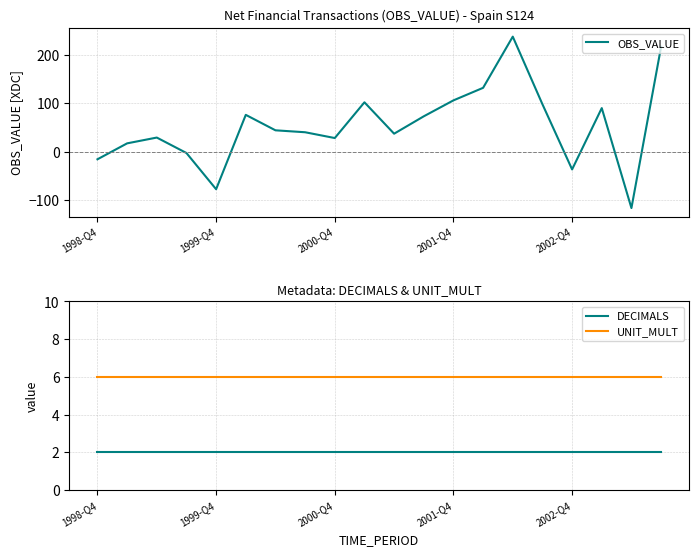

What is the minimum value for OBS_VALUE?

-117